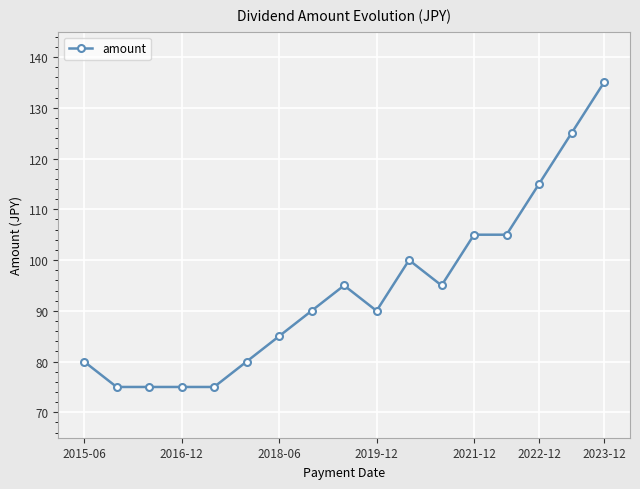

What is the difference between the maximum and minimum values?

60